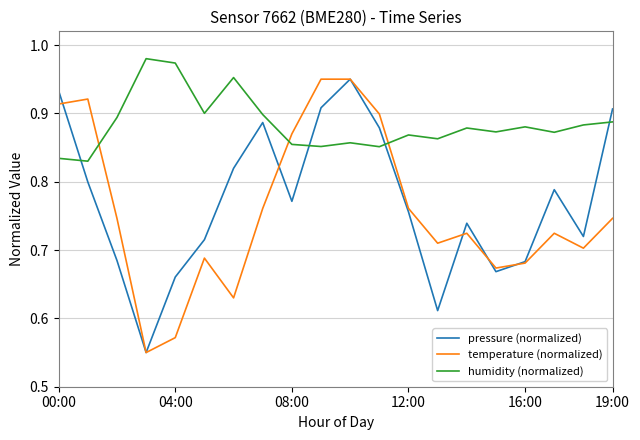

Which series has the largest total across all categories?

humidity (normalized)